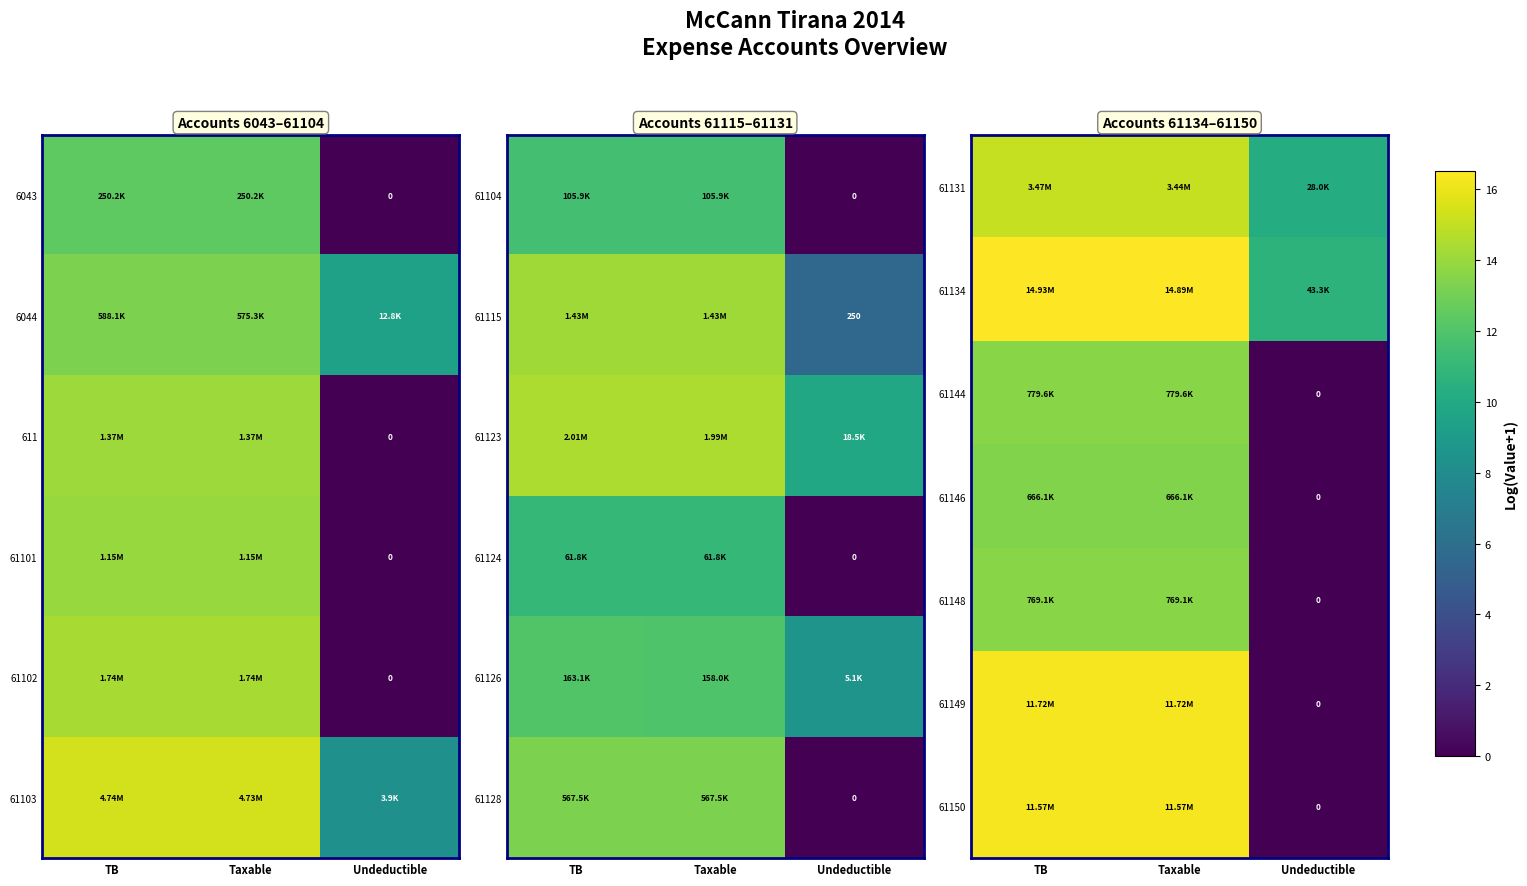

Where is 61149 nearest to the value 8?

Undeductible